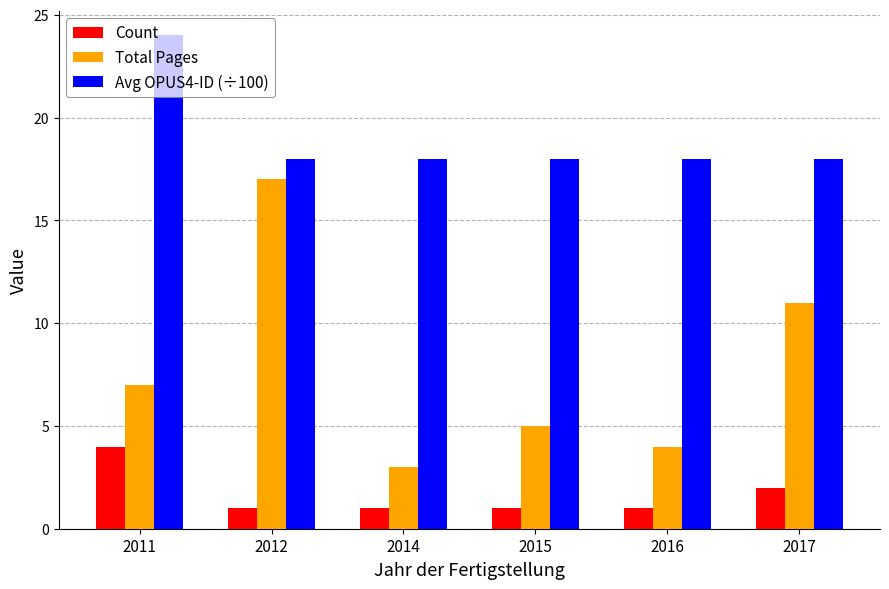

Which series has the largest range (max minus min)?

Total Pages